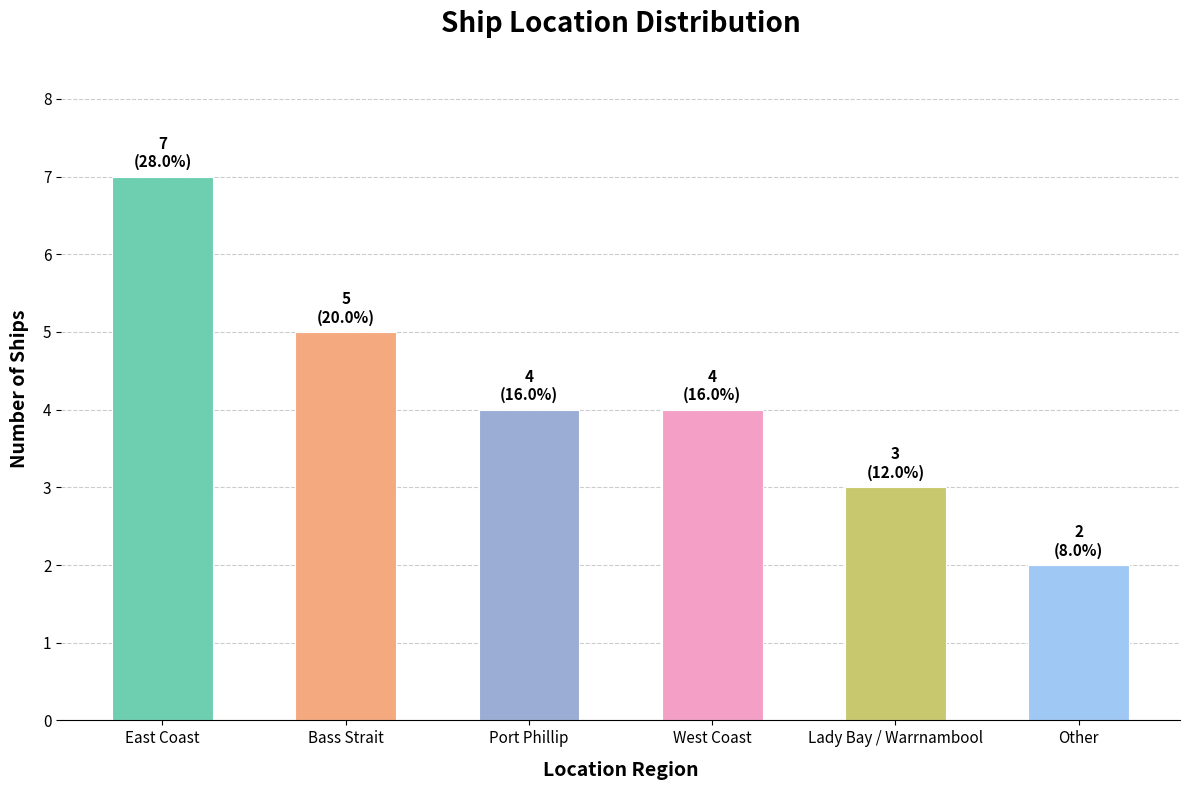

What is the sum of the values at Lady Bay / Warrnambool and Other?

5